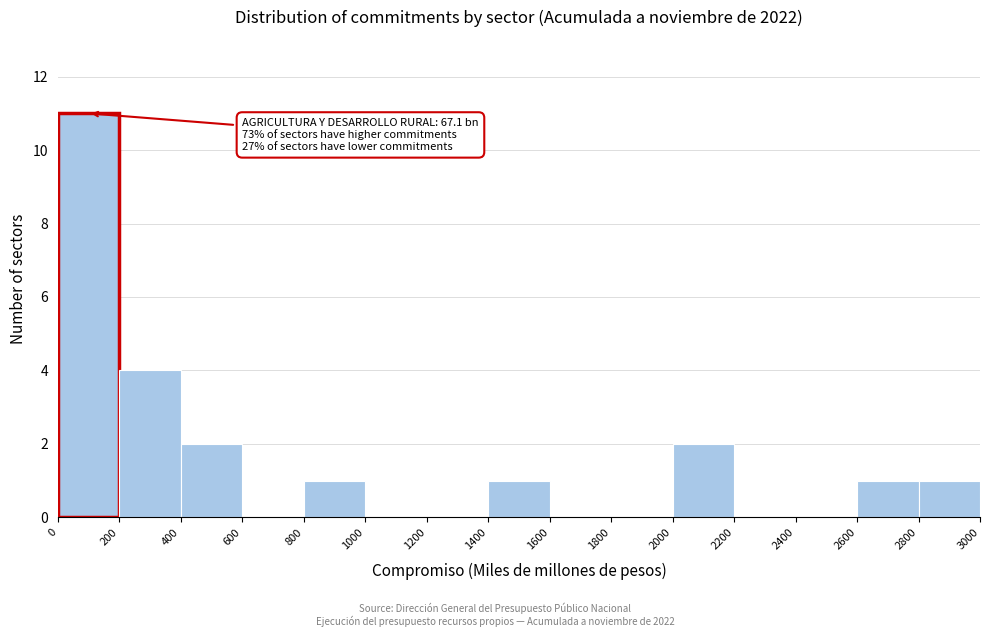

Over which range of the x-axis is the bar tallest?

0 to 200